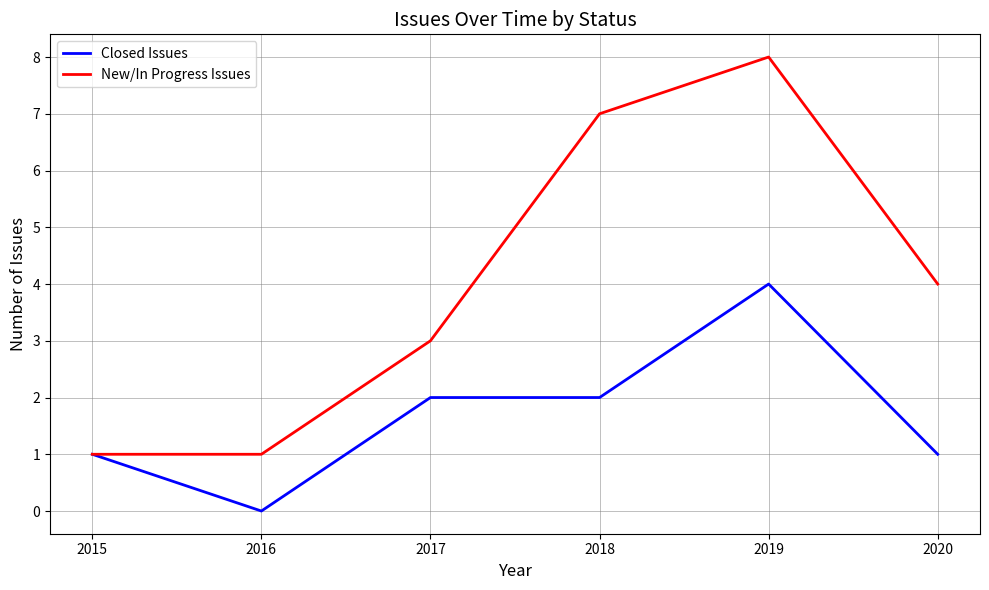

What is the difference between the maximum and minimum values in the Closed Issues series?

4